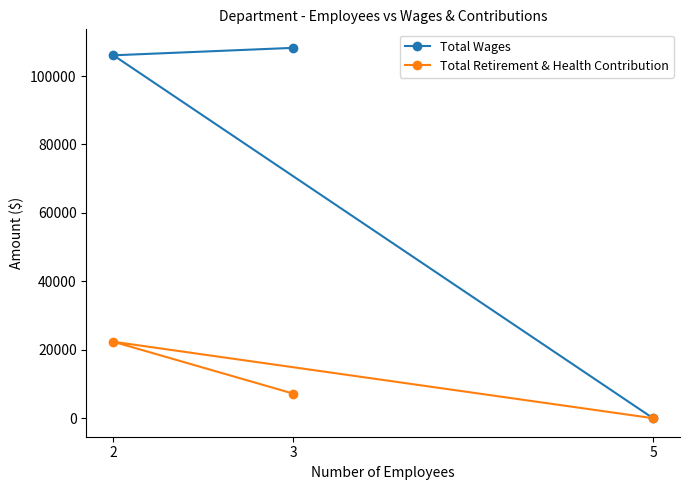

Count the Total Retirement & Health Contribution values in the range 0 to 22339.

3